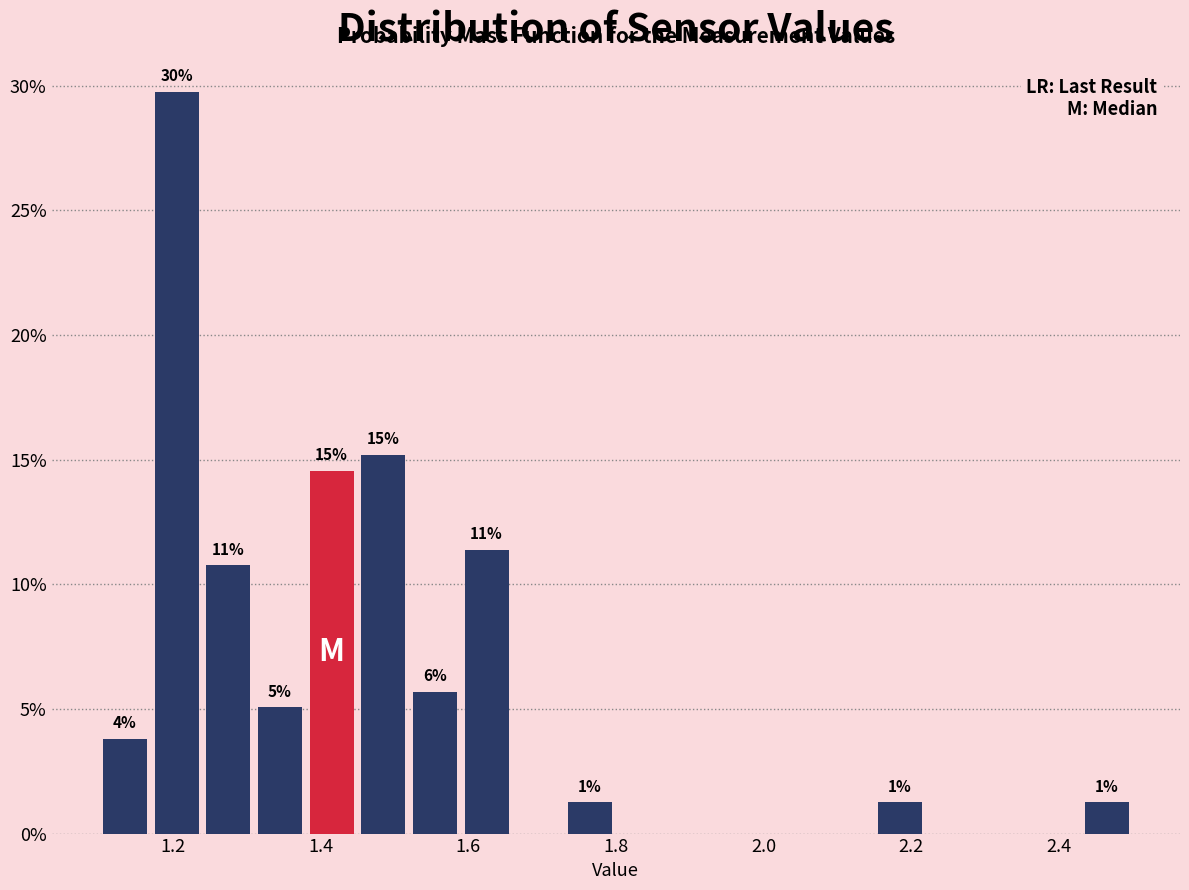

Read against the x-axis, roughly where is the centre of the tallest bar?

1.20